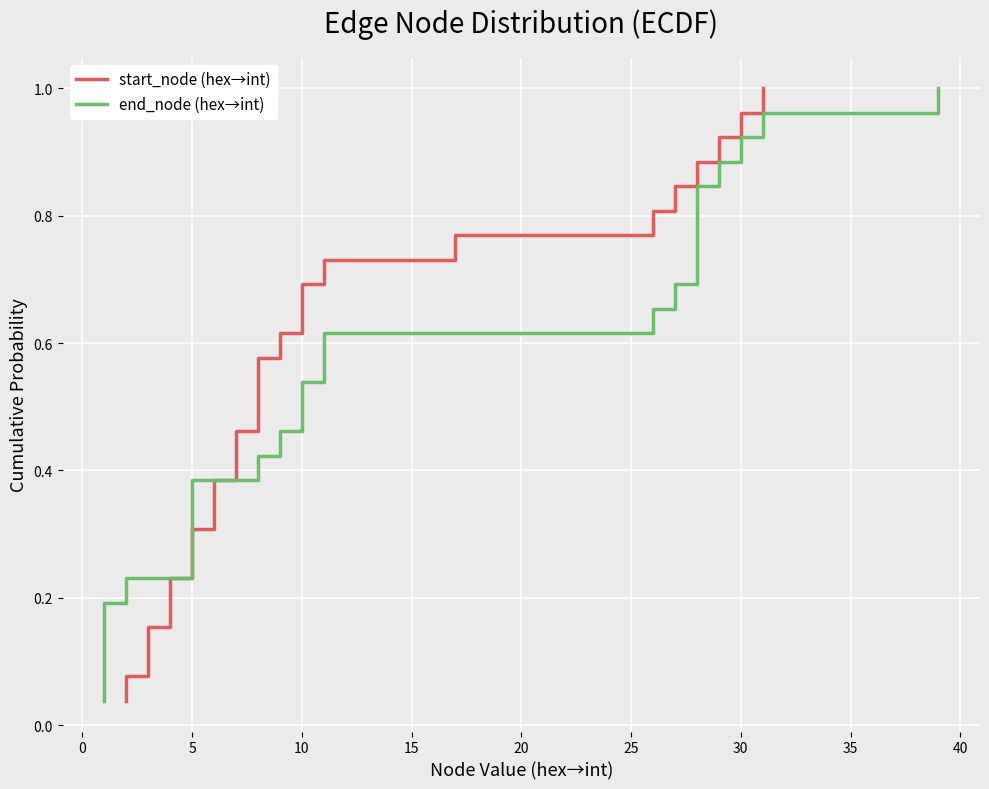

True or false: start_node (hex→int) and end_node (hex→int) intersect in this chart.

False